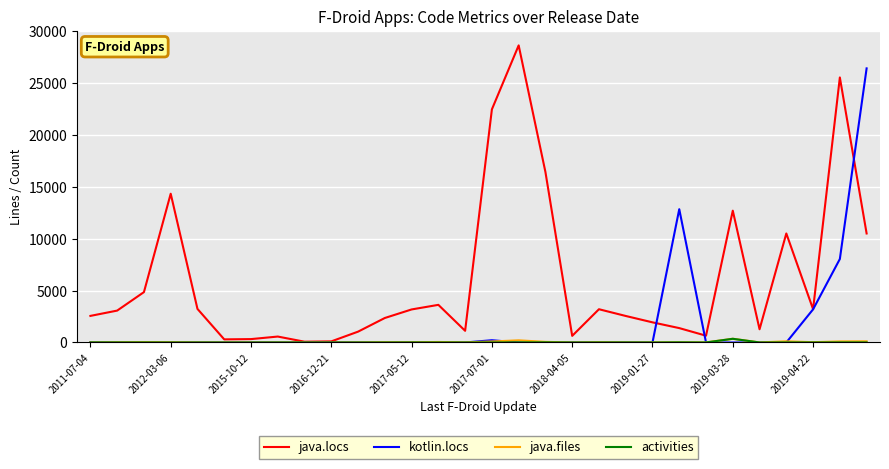

Which series has the largest total across all categories?

java.locs